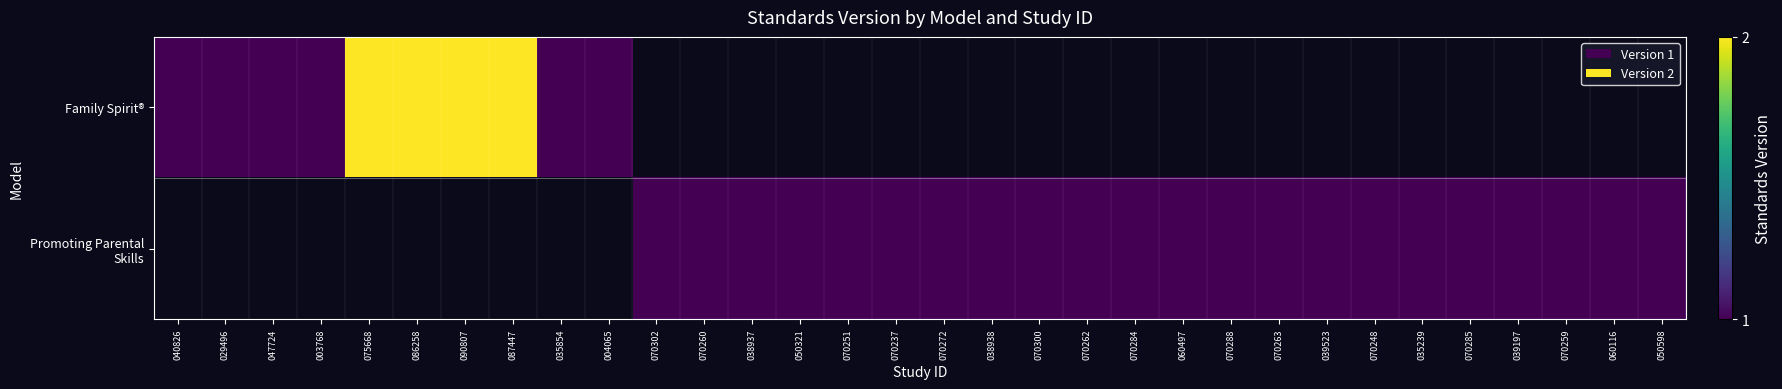

Which series has the widest spread of values?

Family Spirit®